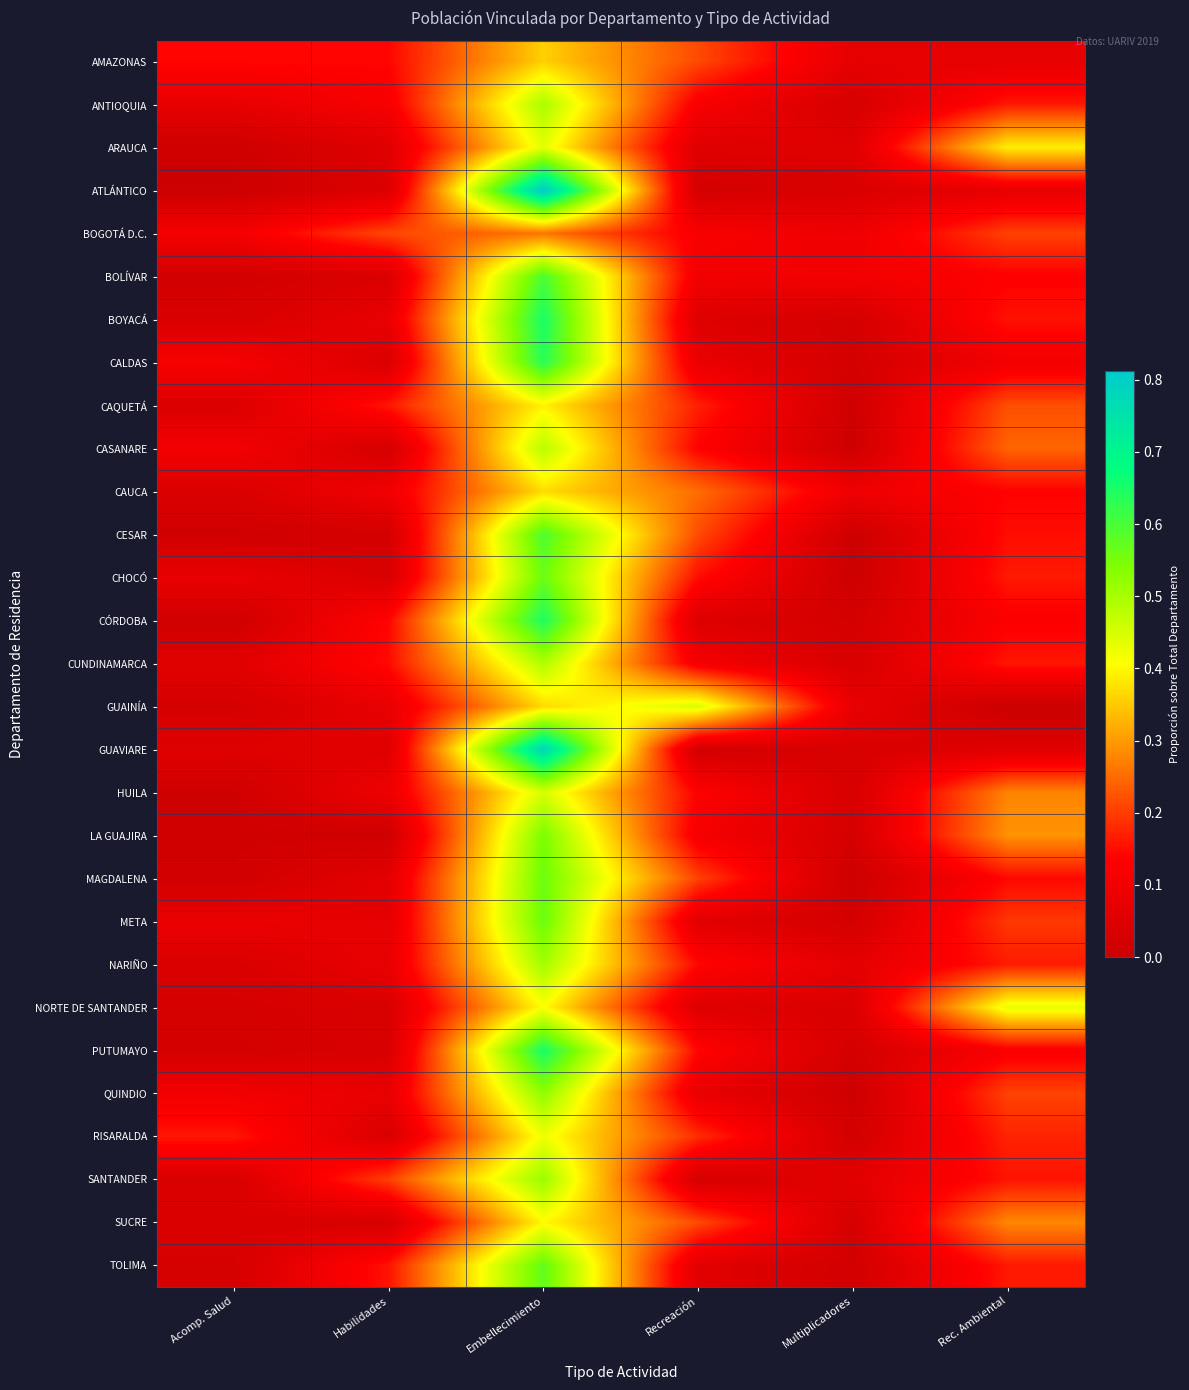

Reading left to right, list all the values displayed in this chart.

AMAZONAS: Acomp. Salud=0.1	Habilidades=0.1	Embellecimiento=0.4	Recreación=0.2	Multiplicadores=0.1	Rec. Ambiental=0.1
ANTIOQUIA: Acomp. Salud=0.1	Habilidades=0.1	Embellecimiento=0.5	Recreación=0.1	Multiplicadores=0.0	Rec. Ambiental=0.2
ARAUCA: Acomp. Salud=0.0	Habilidades=0.1	Embellecimiento=0.4	Recreación=0.1	Multiplicadores=0.1	Rec. Ambiental=0.4
ATLÁNTICO: Acomp. Salud=0.0	Habilidades=0.0	Embellecimiento=0.8	Recreación=0.0	Multiplicadores=0.0	Rec. Ambiental=0.1
BOGOTÁ D.C.: Acomp. Salud=0.1	Habilidades=0.2	Embellecimiento=0.3	Recreación=0.1	Multiplicadores=0.1	Rec. Ambiental=0.2
BOLÍVAR: Acomp. Salud=0.0	Habilidades=0.0	Embellecimiento=0.6	Recreación=0.1	Multiplicadores=0.1	Rec. Ambiental=0.1
BOYACÁ: Acomp. Salud=0.0	Habilidades=0.1	Embellecimiento=0.7	Recreación=0.1	Multiplicadores=0.0	Rec. Ambiental=0.2
CALDAS: Acomp. Salud=0.1	Habilidades=0.0	Embellecimiento=0.6	Recreación=0.1	Multiplicadores=0.0	Rec. Ambiental=0.1
CAQUETÁ: Acomp. Salud=0.0	Habilidades=0.2	Embellecimiento=0.4	Recreación=0.2	Multiplicadores=0.0	Rec. Ambiental=0.2
CASANARE: Acomp. Salud=0.1	Habilidades=0.0	Embellecimiento=0.5	Recreación=0.1	Multiplicadores=0.0	Rec. Ambiental=0.2
CAUCA: Acomp. Salud=0.0	Habilidades=0.1	Embellecimiento=0.4	Recreación=0.3	Multiplicadores=0.1	Rec. Ambiental=0.1
CESAR: Acomp. Salud=0.0	Habilidades=0.0	Embellecimiento=0.6	Recreación=0.2	Multiplicadores=0.0	Rec. Ambiental=0.2
CHOCÓ: Acomp. Salud=0.1	Habilidades=0.0	Embellecimiento=0.6	Recreación=0.2	Multiplicadores=0.0	Rec. Ambiental=0.2
CÓRDOBA: Acomp. Salud=0.0	Habilidades=0.1	Embellecimiento=0.6	Recreación=0.0	Multiplicadores=0.0	Rec. Ambiental=0.1
CUNDINAMARCA: Acomp. Salud=0.1	Habilidades=0.1	Embellecimiento=0.5	Recreación=0.1	Multiplicadores=0.0	Rec. Ambiental=0.2
GUAINÍA: Acomp. Salud=0.0	Habilidades=0.1	Embellecimiento=0.4	Recreación=0.4	Multiplicadores=0.1	Rec. Ambiental=0.0
GUAVIARE: Acomp. Salud=0.1	Habilidades=0.1	Embellecimiento=0.8	Recreación=0.0	Multiplicadores=0.0	Rec. Ambiental=0.1
HUILA: Acomp. Salud=0.0	Habilidades=0.1	Embellecimiento=0.4	Recreación=0.1	Multiplicadores=0.0	Rec. Ambiental=0.3
LA GUAJIRA: Acomp. Salud=0.0	Habilidades=0.0	Embellecimiento=0.5	Recreación=0.1	Multiplicadores=0.0	Rec. Ambiental=0.3
MAGDALENA: Acomp. Salud=0.0	Habilidades=0.1	Embellecimiento=0.6	Recreación=0.2	Multiplicadores=0.0	Rec. Ambiental=0.1
META: Acomp. Salud=0.1	Habilidades=0.1	Embellecimiento=0.6	Recreación=0.1	Multiplicadores=0.0	Rec. Ambiental=0.2
NARIÑO: Acomp. Salud=0.0	Habilidades=0.1	Embellecimiento=0.5	Recreación=0.1	Multiplicadores=0.1	Rec. Ambiental=0.2
NORTE DE SANTANDER: Acomp. Salud=0.0	Habilidades=0.0	Embellecimiento=0.4	Recreación=0.0	Multiplicadores=0.0	Rec. Ambiental=0.4
PUTUMAYO: Acomp. Salud=0.0	Habilidades=0.0	Embellecimiento=0.7	Recreación=0.1	Multiplicadores=0.0	Rec. Ambiental=0.1
QUINDIO: Acomp. Salud=0.1	Habilidades=0.1	Embellecimiento=0.5	Recreación=0.1	Multiplicadores=0.0	Rec. Ambiental=0.2
RISARALDA: Acomp. Salud=0.2	Habilidades=0.0	Embellecimiento=0.4	Recreación=0.2	Multiplicadores=0.0	Rec. Ambiental=0.2
SANTANDER: Acomp. Salud=0.0	Habilidades=0.2	Embellecimiento=0.5	Recreación=0.0	Multiplicadores=0.1	Rec. Ambiental=0.2
SUCRE: Acomp. Salud=0.0	Habilidades=0.0	Embellecimiento=0.4	Recreación=0.2	Multiplicadores=0.0	Rec. Ambiental=0.3
TOLIMA: Acomp. Salud=0.0	Habilidades=0.2	Embellecimiento=0.6	Recreación=0.1	Multiplicadores=0.0	Rec. Ambiental=0.2